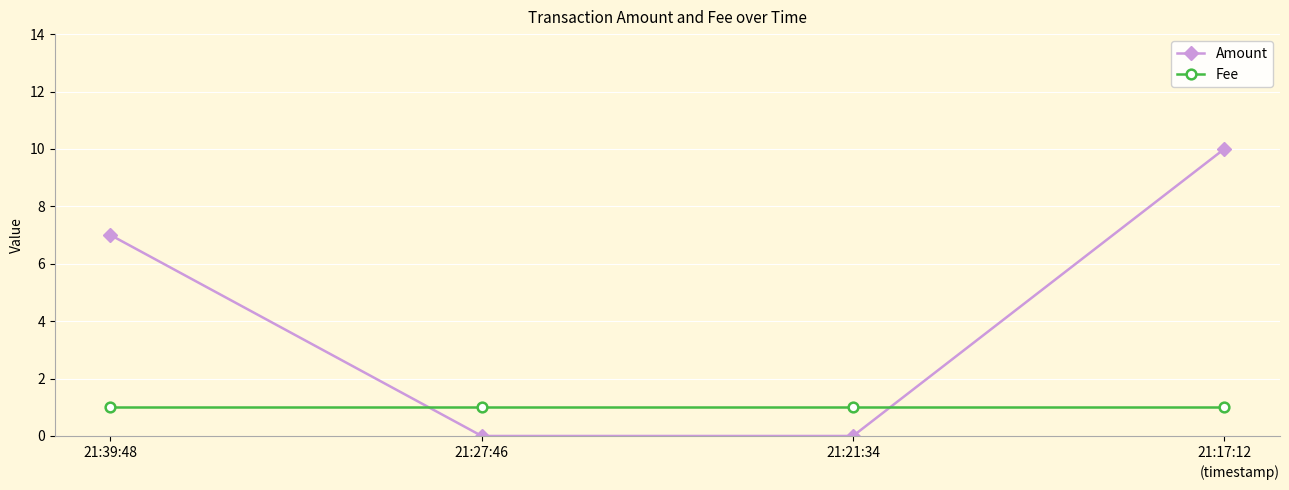

Rank the series at 21:17:12 from lowest to highest value.

Fee, Amount